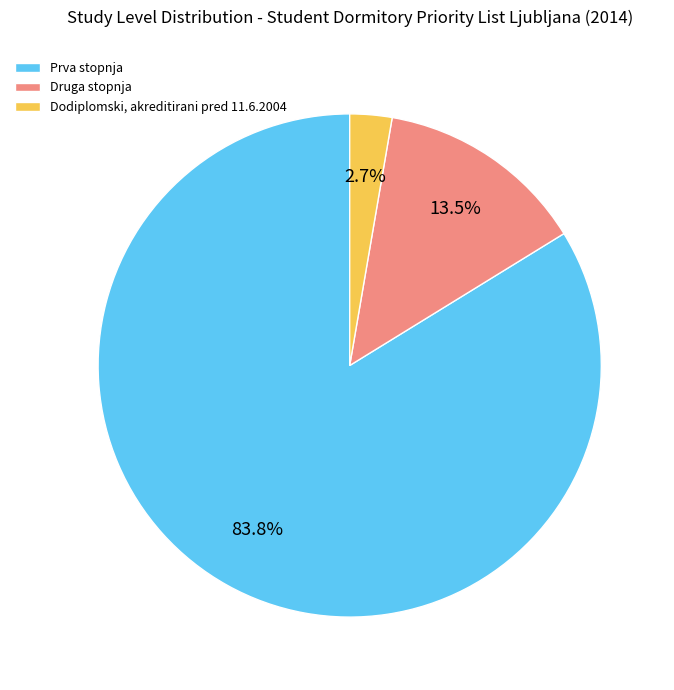

To the nearest percent, what portion does Dodiplomski, akreditirani pred 11.6.2004 represent?

3%